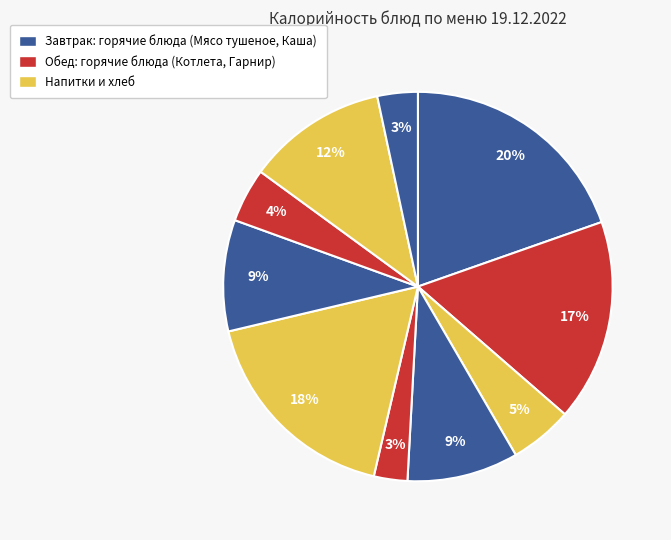

How many slices are in this pie chart?

10